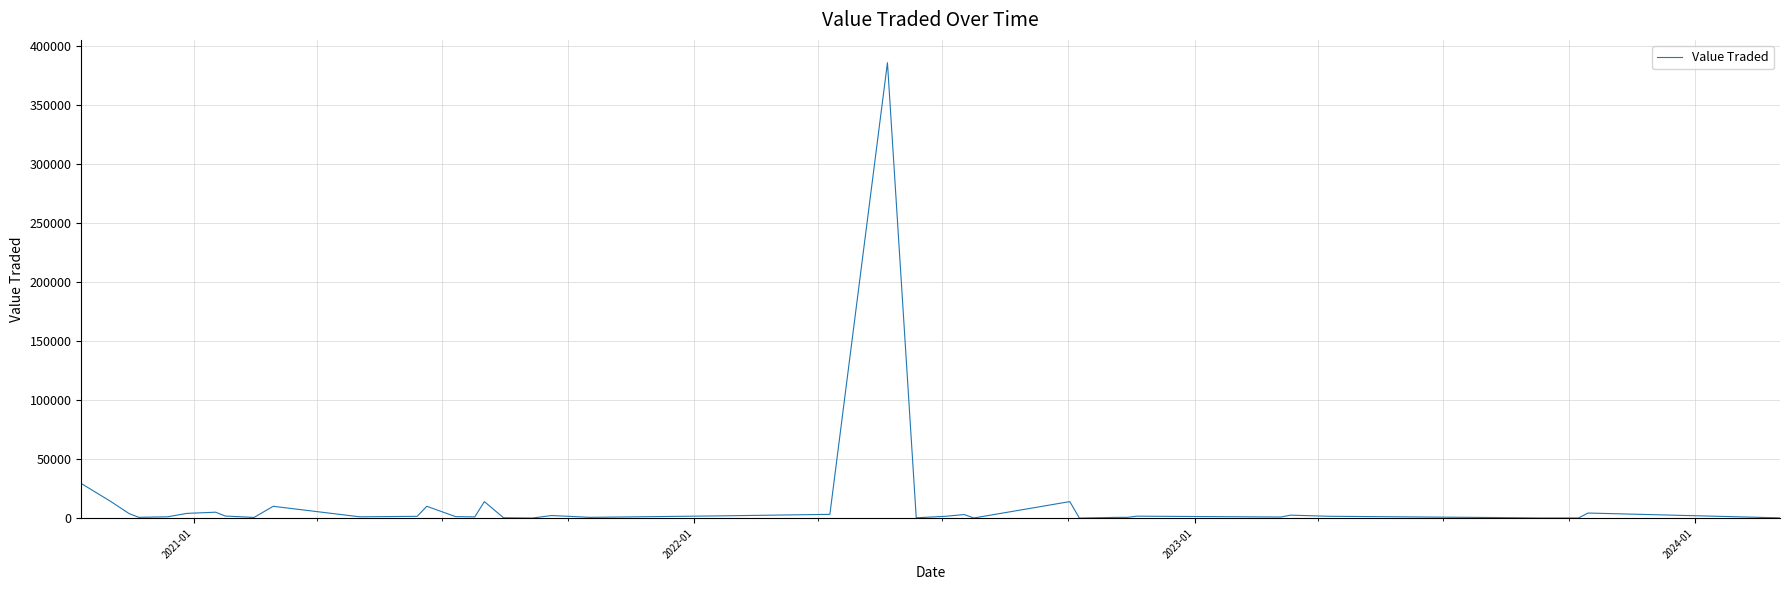

What is the difference between the maximum and minimum values?

385526